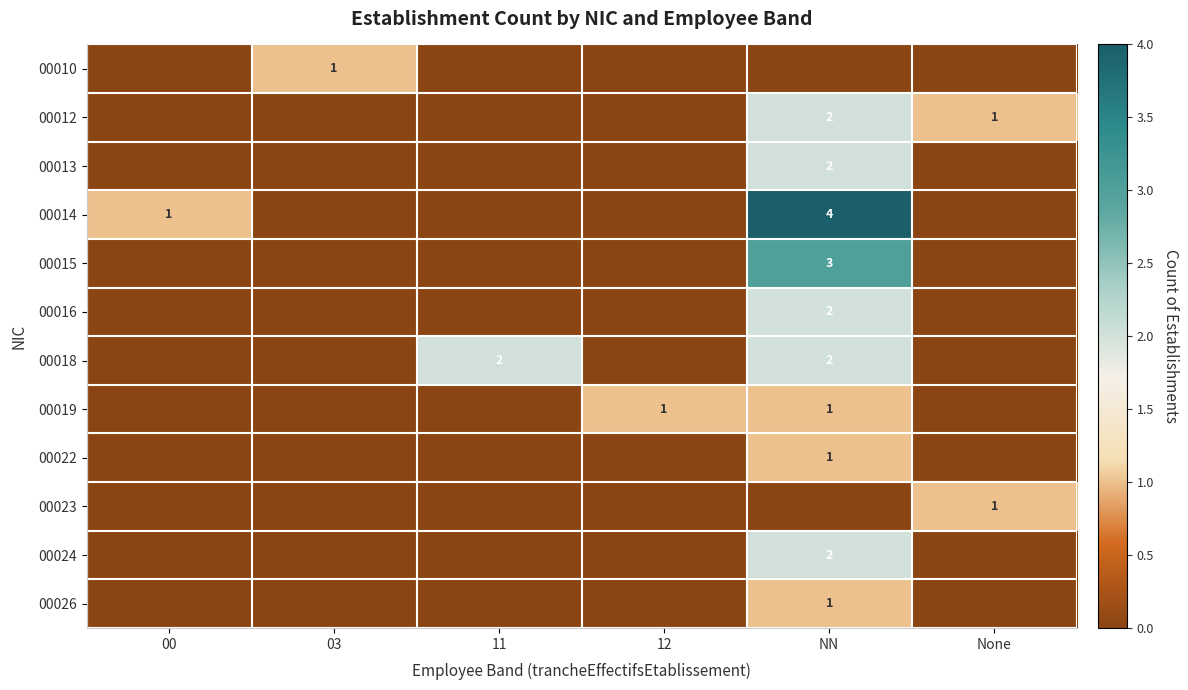

The 00018 series shows 1 at NN. True or false?

False